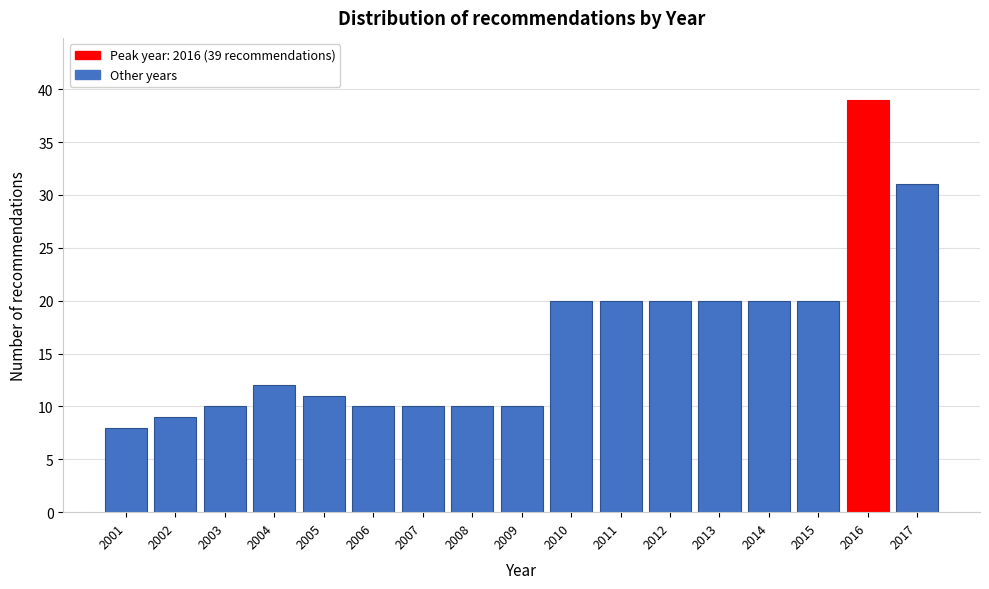

Reading right to left, list all the values displayed in this chart.

2017=31	2016=39	2015=20	2014=20	2013=20	2012=20	2011=20	2010=20	2009=10	2008=10	2007=10	2006=10	2005=11	2004=12	2003=10	2002=9	2001=8